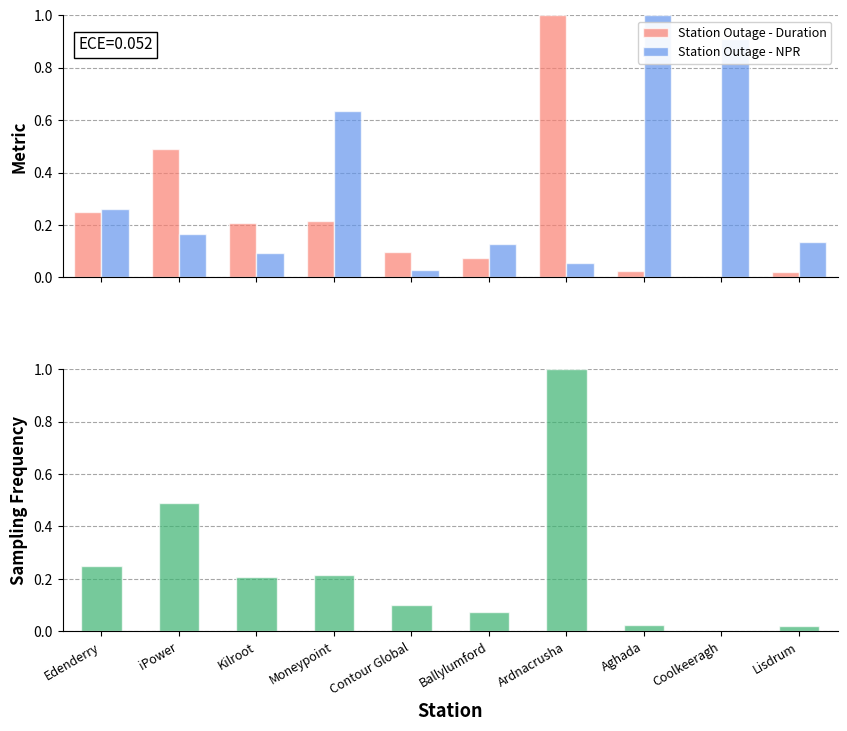

Reading left to right, what are all the values shown in this chart?

Station Outage - Duration: Edenderry=0.2	iPower=0.5	Kilroot=0.2	Moneypoint=0.2	Contour Global=0.1	Ballylumford=0.1	Ardnacrusha=1.0	Aghada=0.0	Coolkeeragh=0.0	Lisdrum=0.0
Station Outage - NPR: Edenderry=0.3	iPower=0.2	Kilroot=0.1	Moneypoint=0.6	Contour Global=0.0	Ballylumford=0.1	Ardnacrusha=0.1	Aghada=1.0	Coolkeeragh=0.9	Lisdrum=0.1
Duration Frequency: Edenderry=0.2	iPower=0.5	Kilroot=0.2	Moneypoint=0.2	Contour Global=0.1	Ballylumford=0.1	Ardnacrusha=1.0	Aghada=0.0	Coolkeeragh=0.0	Lisdrum=0.0